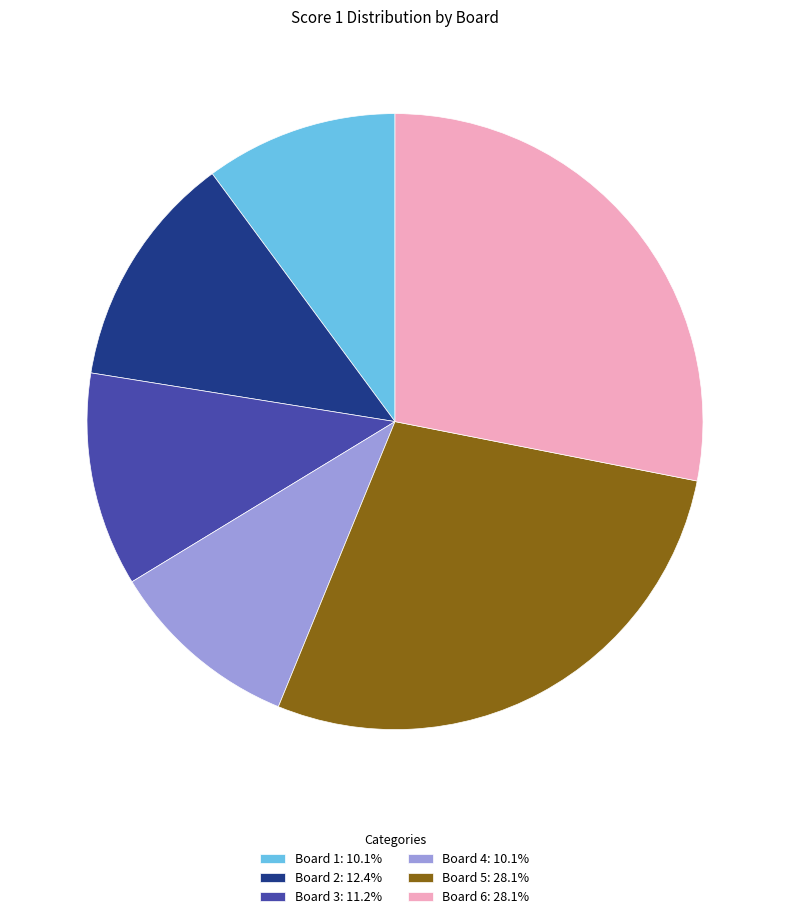

Combined, do Board 4: 10.1% and Board 3: 11.2% account for over 50%?

No